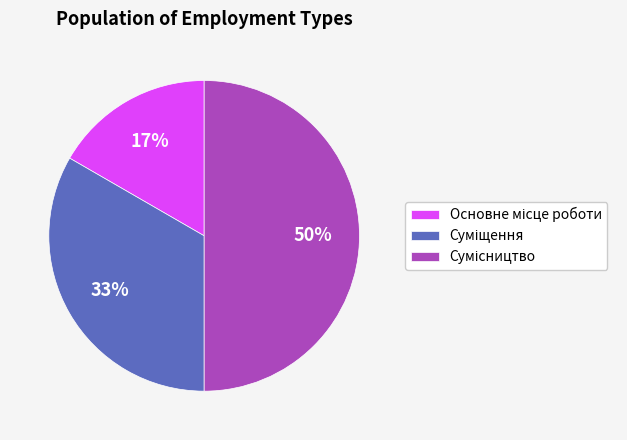

To the nearest percent, what is the average slice percentage?

33%